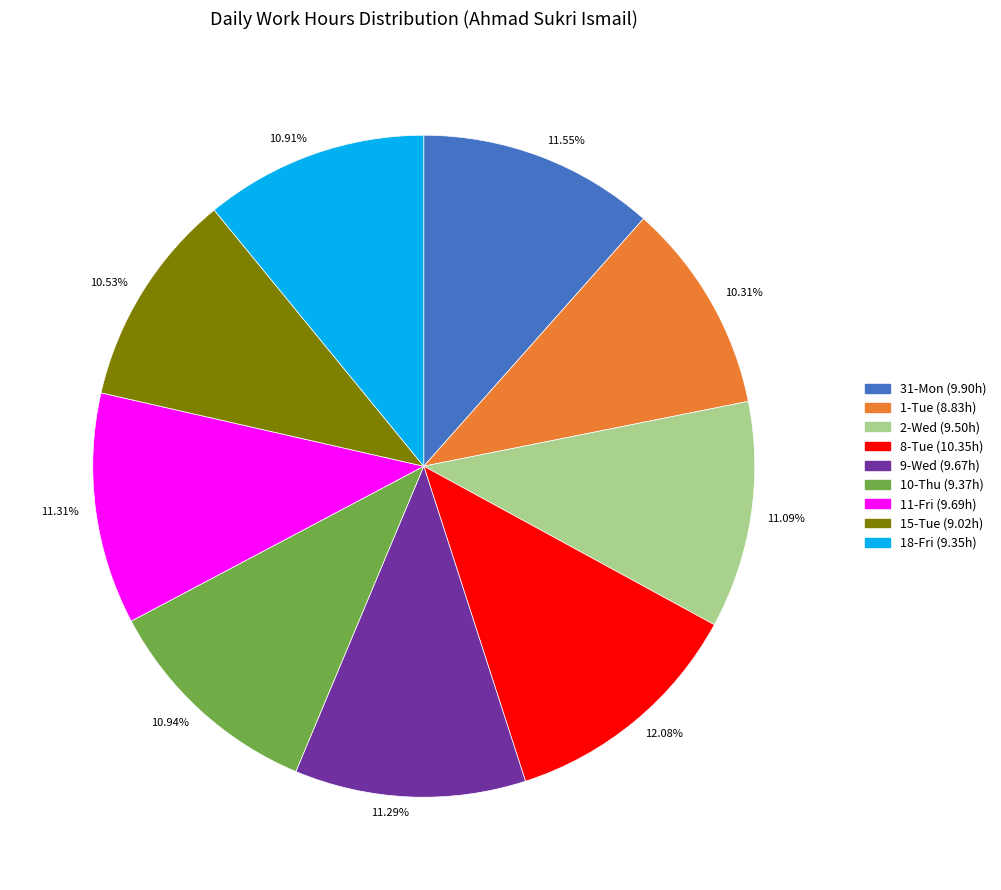

Does 10.91% account for over 50% of the chart?

No